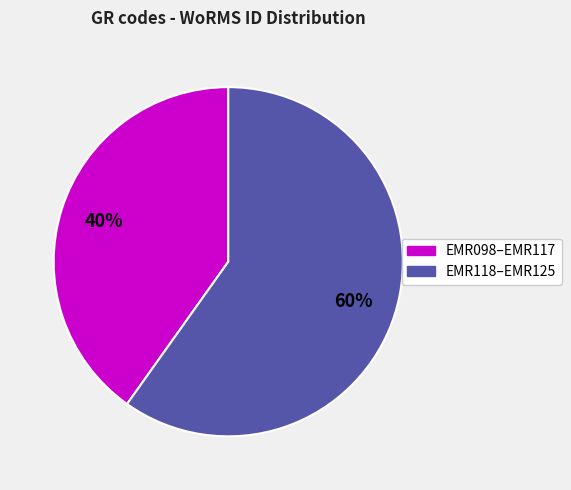

To the nearest percent, what is the difference between the largest and smallest slice percentages?

20%